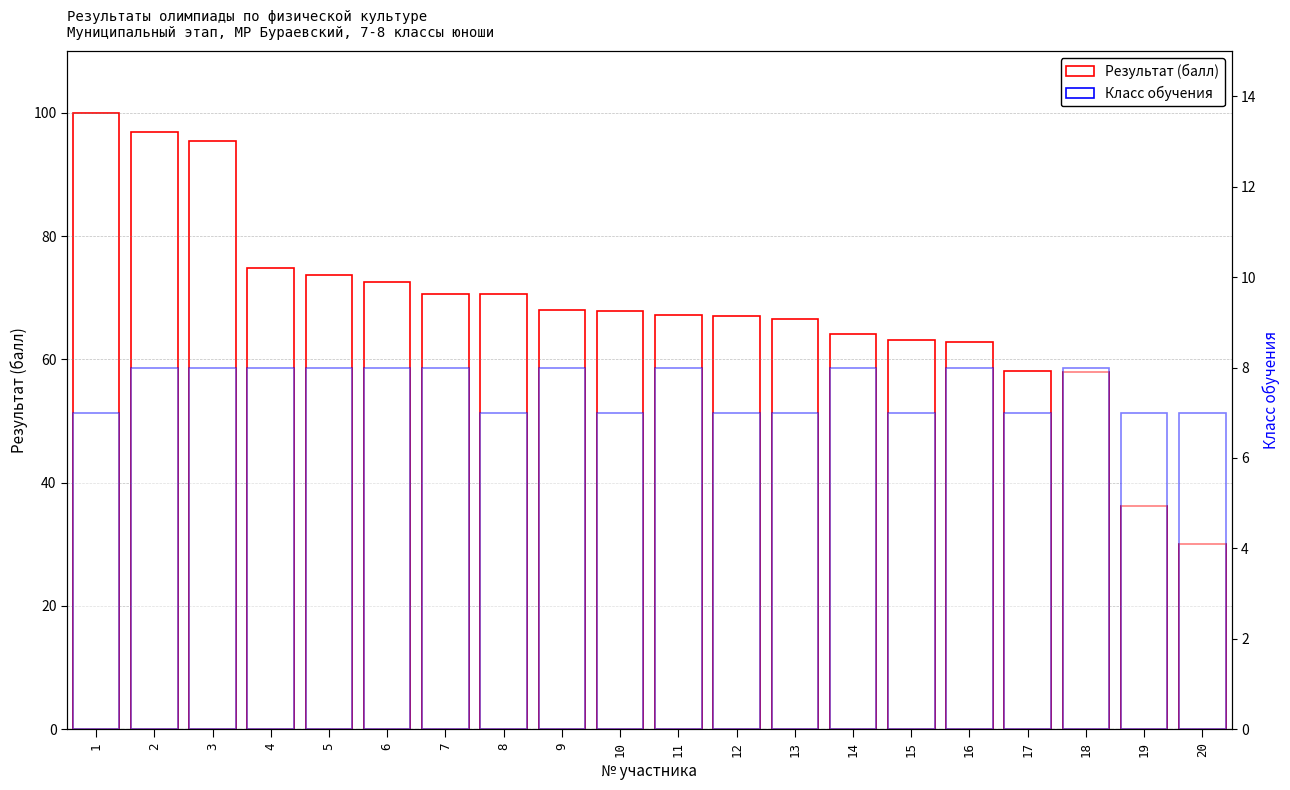

Between 17 and 19, which is larger?

17